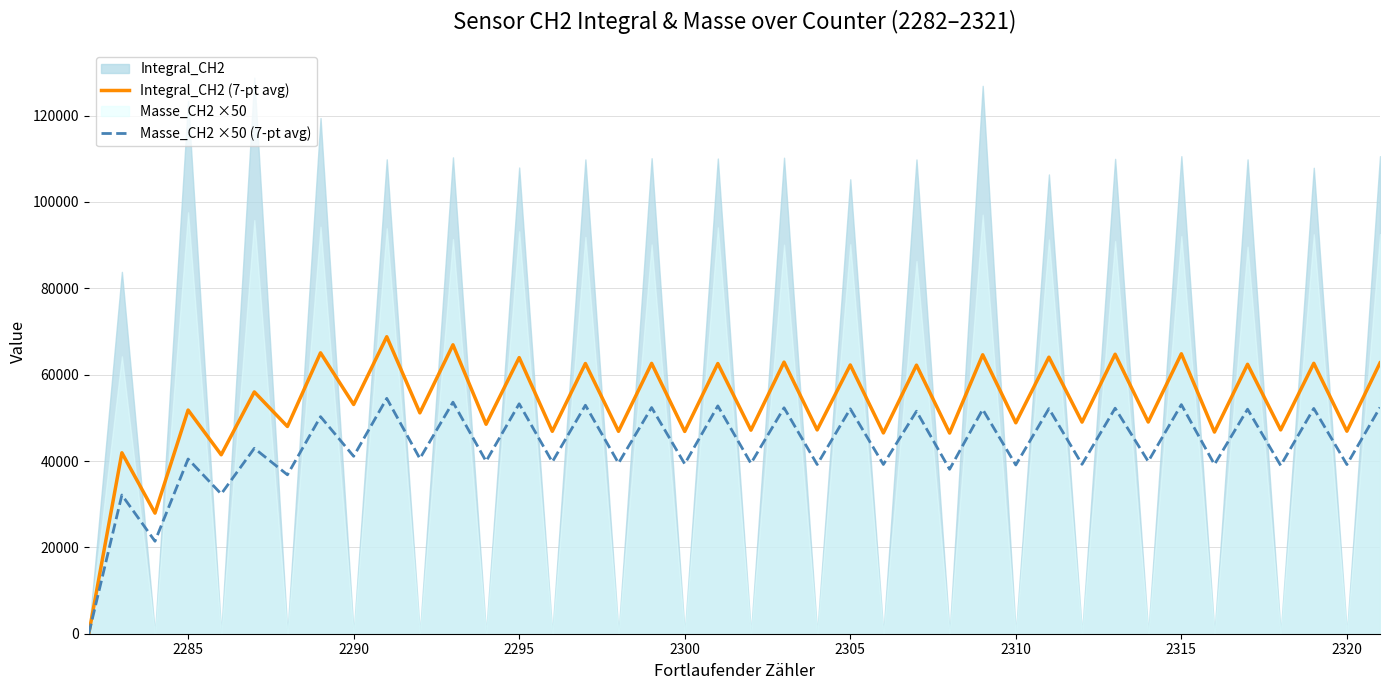

Reading right to left, extract all data points from this chart.

Integral_CH2 (7-pt avg): 62708.7	46908.9	62619.9	47204.0	62398.4	46705.1	64831.1	49031.4	64722.7	49011.7	64047.0	48852.6	64601.1	46475.1	62196.6	46505.3	62237.0	47201.7	62893.6	47145.0	62569.6	46848.1	62608.4	46876.7	62571.9	46880.0	63941.1	48516.6	66911.6	51151.3	68779.0	53083.9	65056.1	47995.0	55994.2	41440.0	51800.0	27935.3	41903.0	0.0
Masse_CH2 ×50 (7-pt avg): 52400.0	39178.6	52171.4	38957.1	52000.0	39192.9	53057.1	39900.0	52228.6	39235.7	52121.4	39078.6	51950.0	38085.7	51528.6	39200.0	52078.6	39192.9	52321.4	39450.0	52764.3	39321.4	52378.6	39500.0	52914.3	39785.7	53250.0	39935.7	53621.4	40564.3	54507.1	41092.9	50271.4	36807.1	42941.7	32370.0	40462.5	21416.7	32125.0	0.0